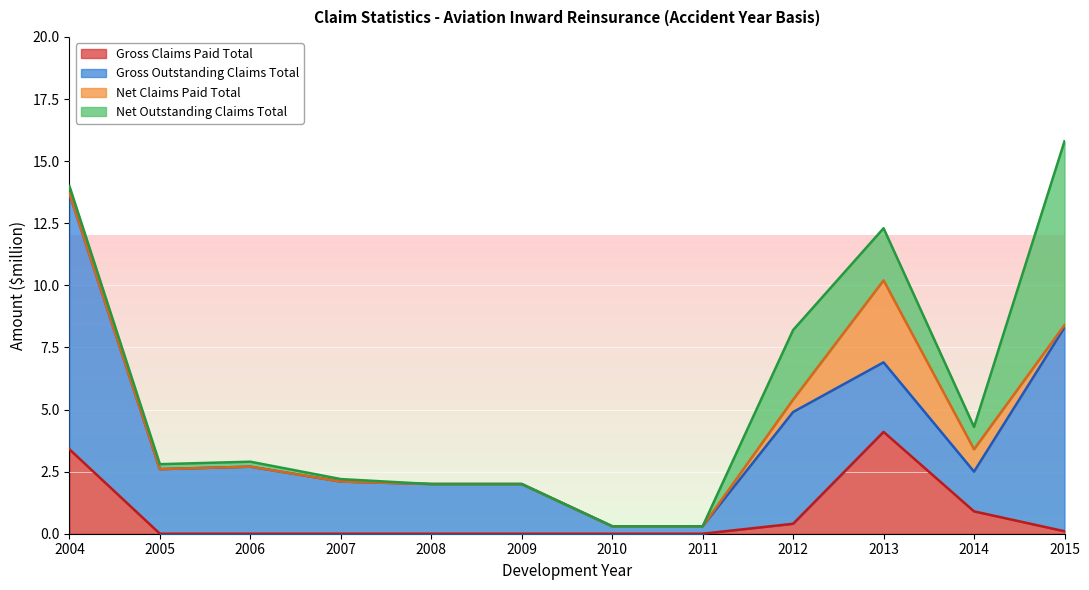

Is it true that Gross Outstanding Claims Total equals 0.6 at 2006?

False